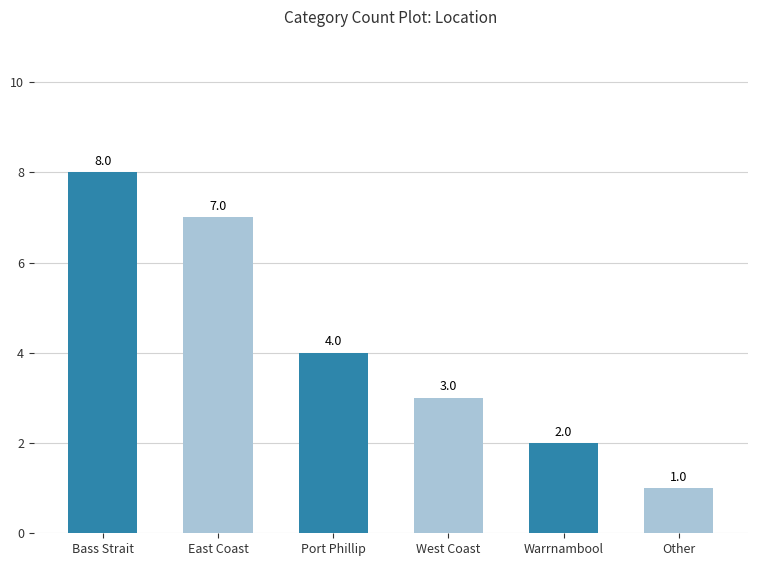

Count the number of data series in this chart.

1